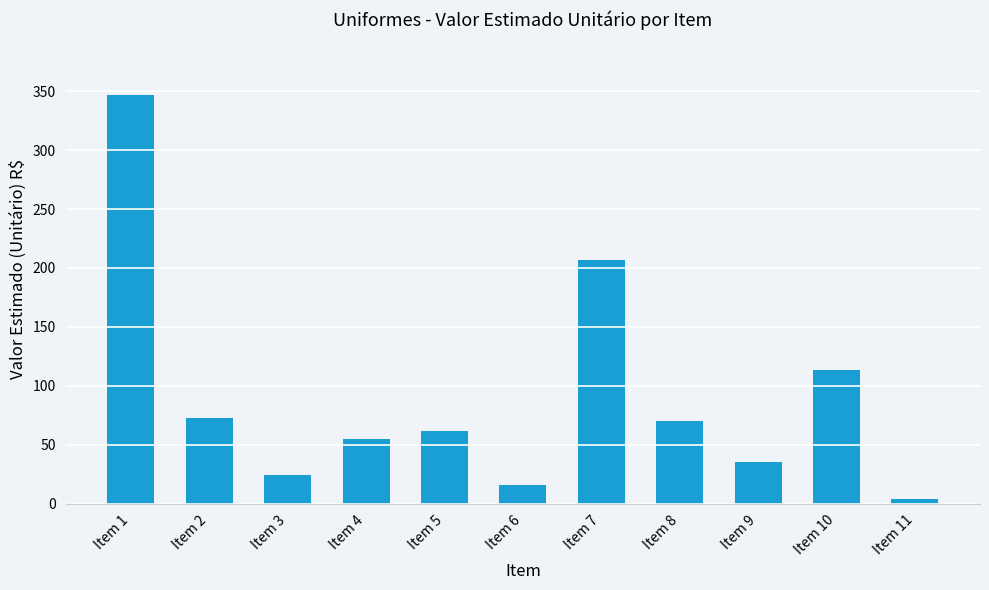

Reading left to right, transcribe all the data shown in this chart.

Item 1=346.6	Item 2=72.4	Item 3=23.8	Item 4=55.0	Item 5=61.8	Item 6=15.7	Item 7=206.6	Item 8=70.2	Item 9=35.4	Item 10=113.2	Item 11=3.4